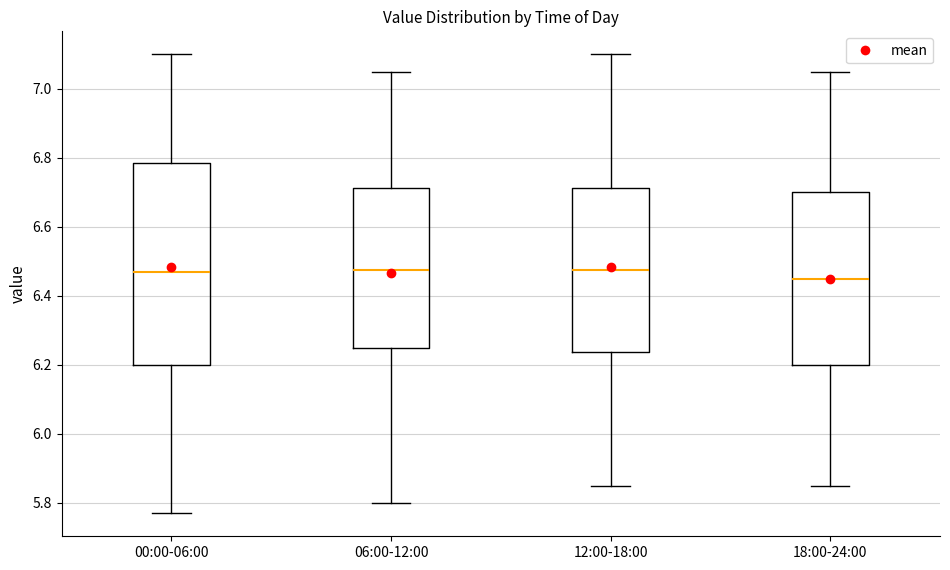

Reading left to right, read every box against the y-axis: the position of its median line, the range the box covers, and the ends of its whiskers. The values are not printed on the chart, so give them approximately, as read against the axis.

00:00-06:00: median 6.48, box 6.20 to 6.78, whiskers 5.78 to 7.10
06:00-12:00: median 6.48, box 6.26 to 6.72, whiskers 5.80 to 7.06
12:00-18:00: median 6.48, box 6.24 to 6.72, whiskers 5.86 to 7.10
18:00-24:00: median 6.46, box 6.20 to 6.70, whiskers 5.86 to 7.06